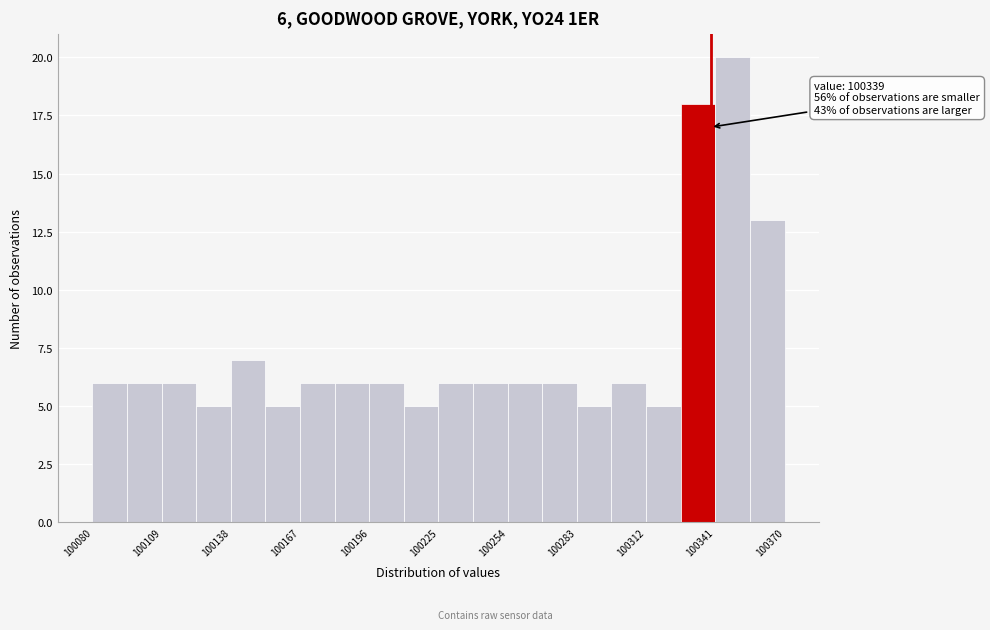

Read against the x-axis, roughly where is the centre of the tallest bar?

100350